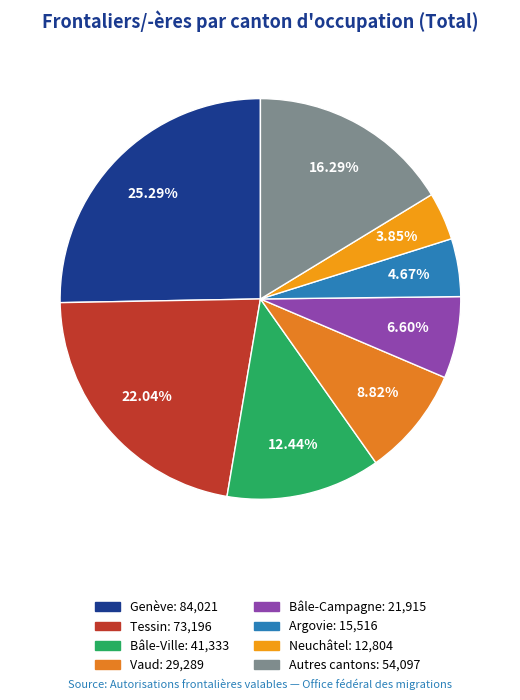

How many segments does this pie chart have?

8